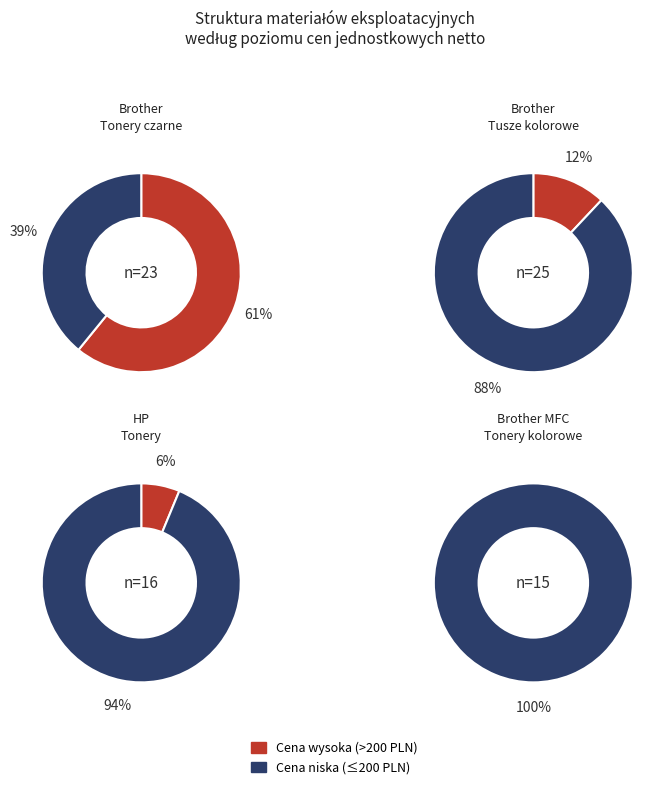

Which has a higher value, 23 or 3?

23